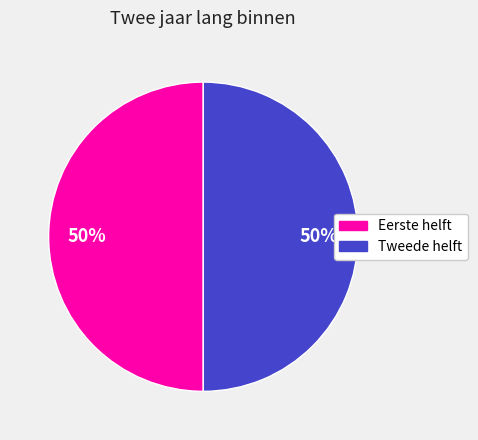

To the nearest percent, what is the average slice percentage?

50%